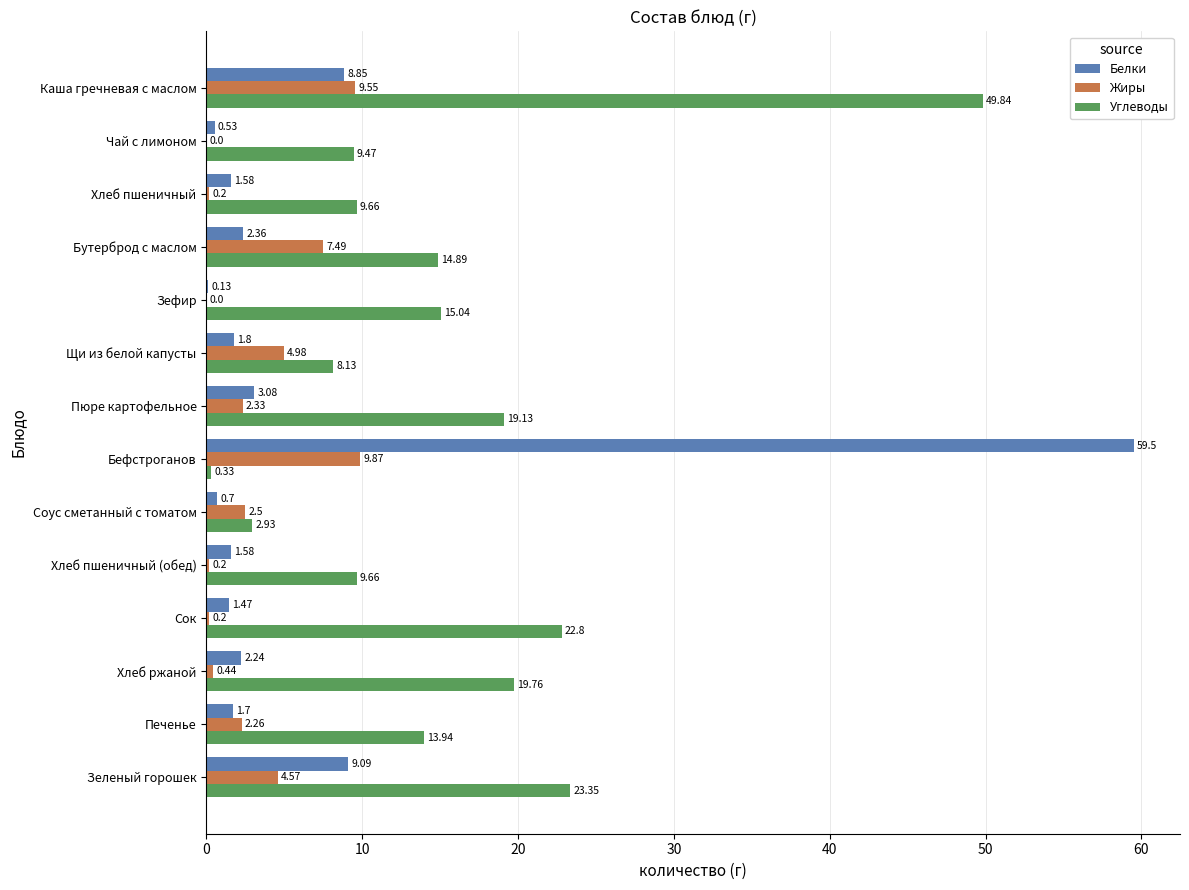

How many series are shown in this chart?

3